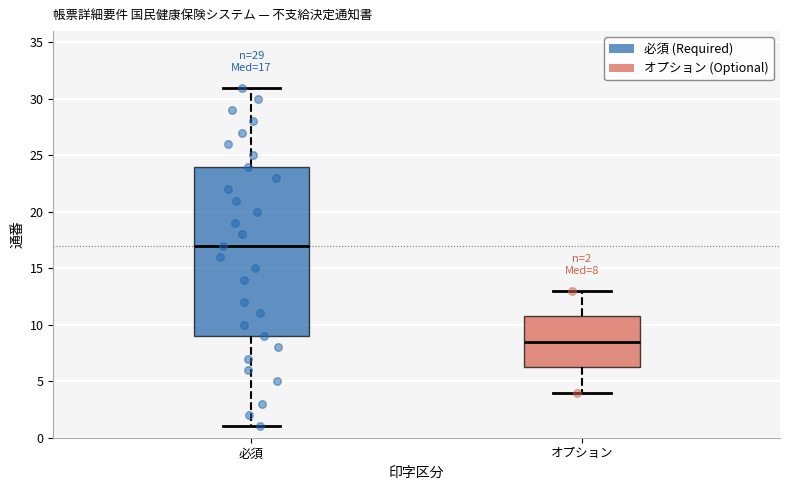

Which box's median line is the highest?

必須